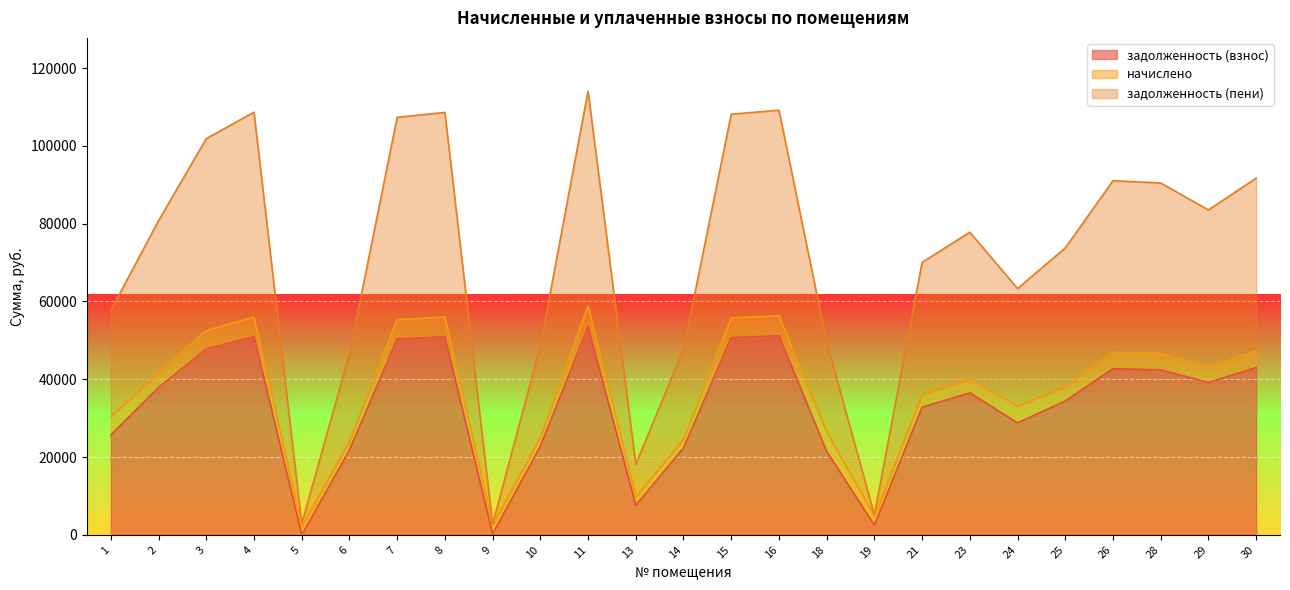

How many lines are shown in the chart?

3